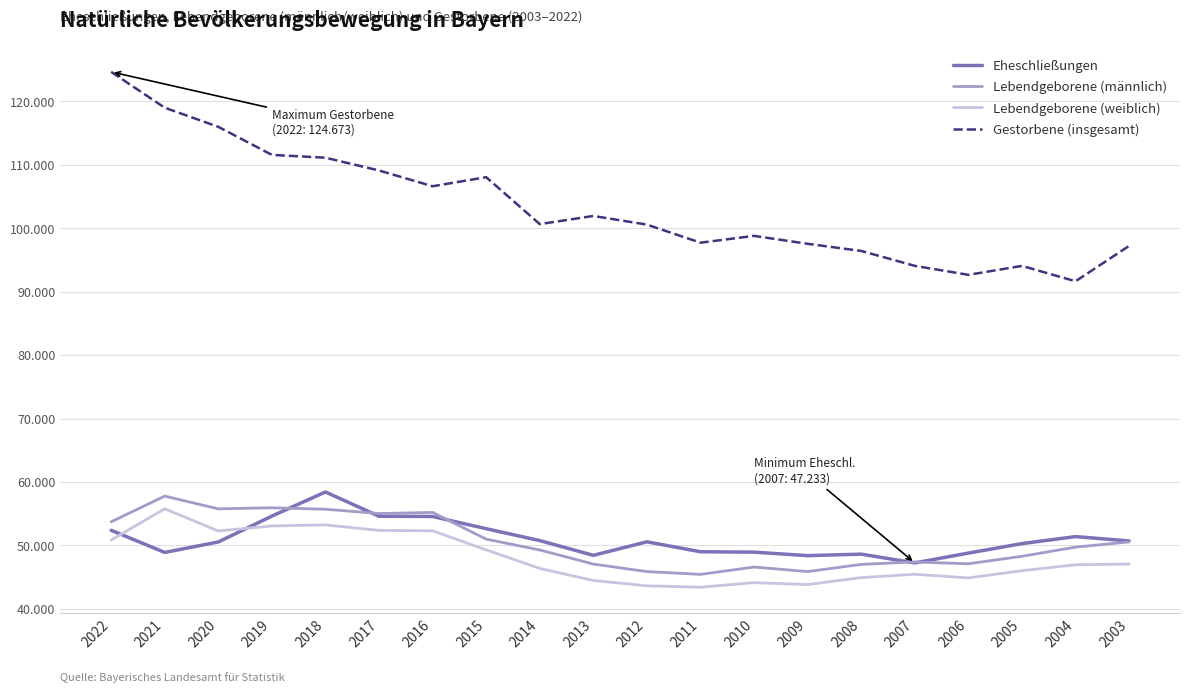

What is the spread (max minus min) of values at 2007?

48638